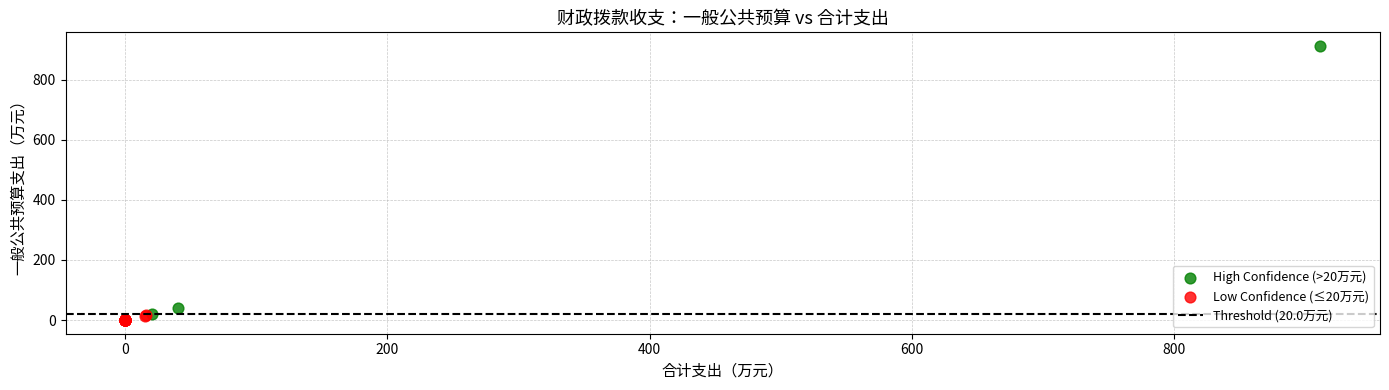

Which series reaches the maximum Y coordinate?

High Confidence (>20万元)